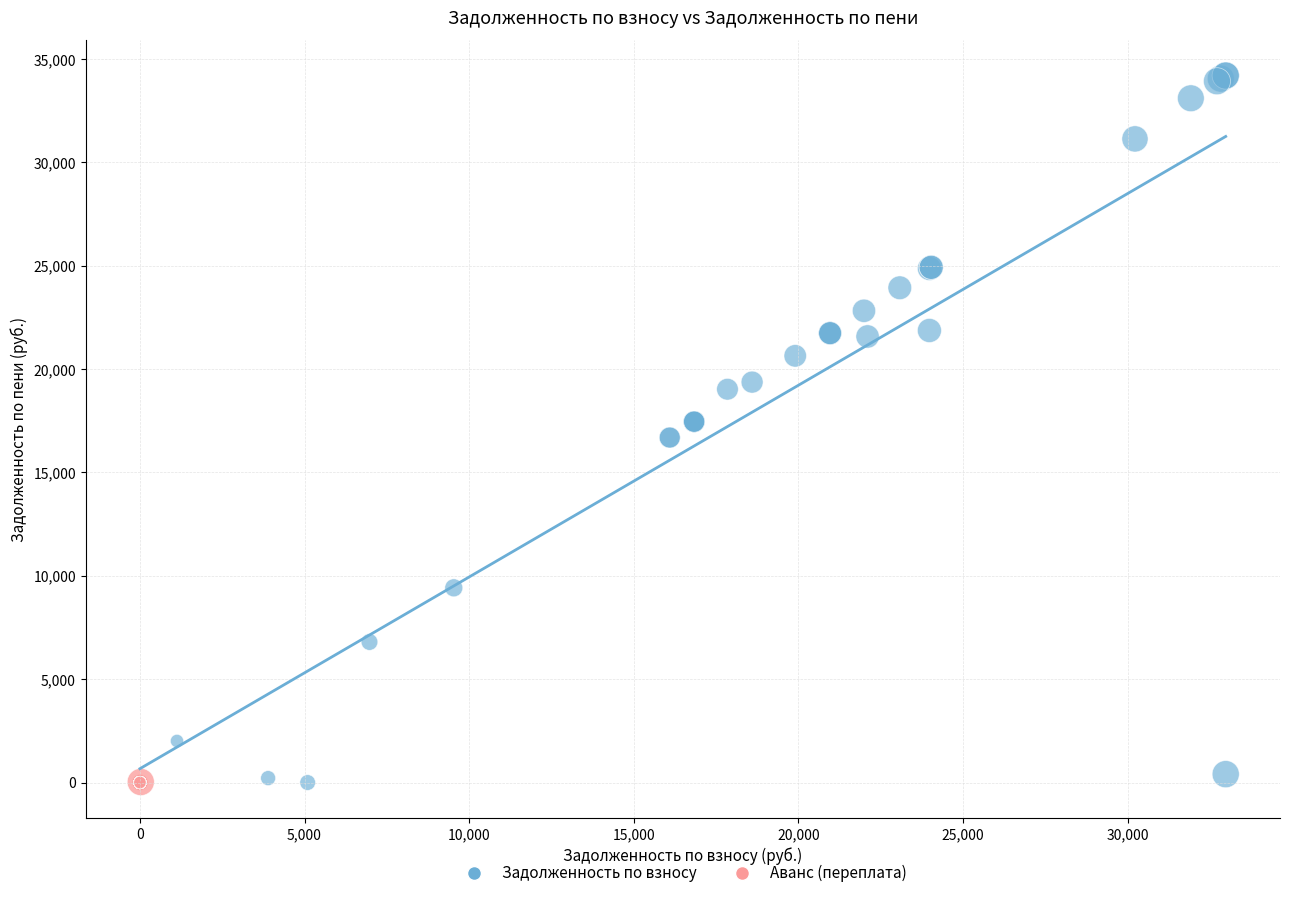

Which series reaches the maximum Y coordinate?

Задолженность по взносу